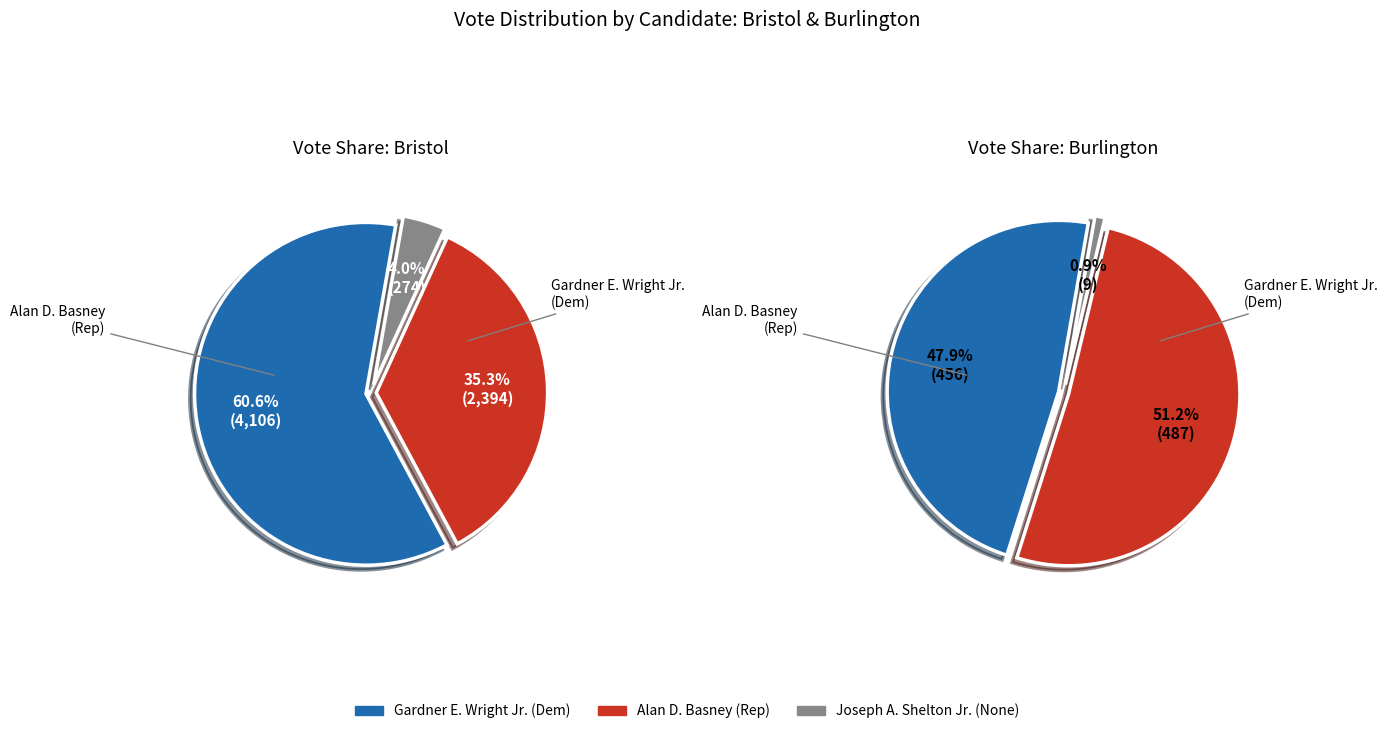

Which has a higher value, Bristol or Burlington?

Bristol